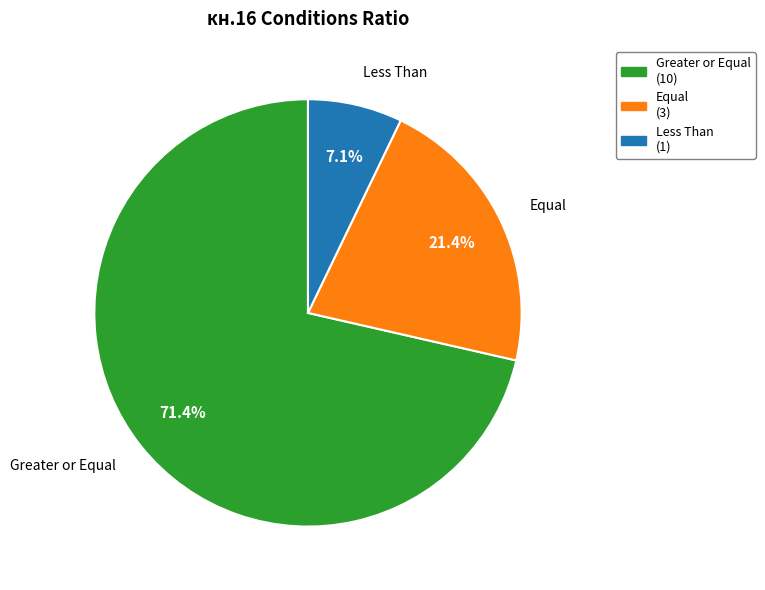

Which has a higher value, Less Than (1) or Equal (3)?

Equal (3)